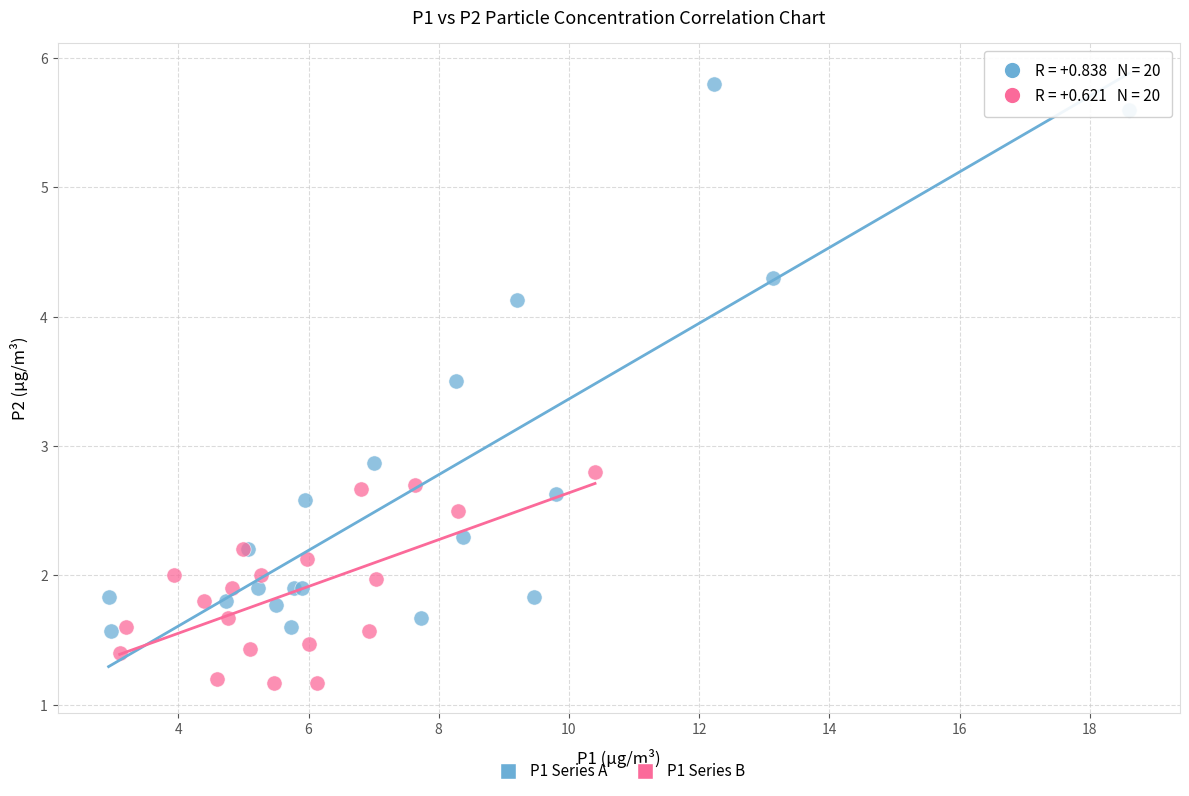

Which series has the widest spread of Y values?

P1 Series A